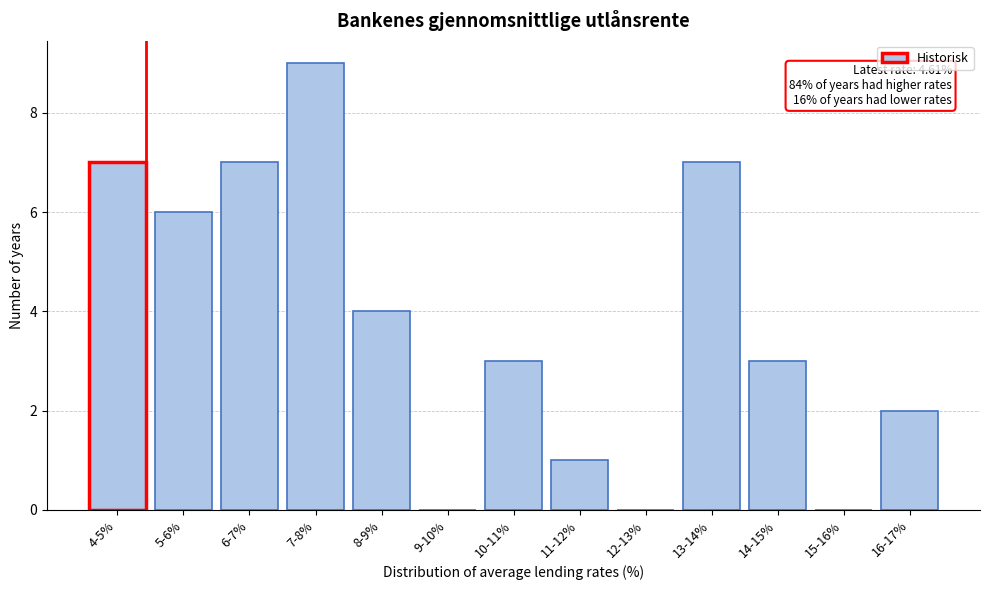

Reading right to left, transcribe all the data shown in this chart.

16-17%=2	15-16%=0	14-15%=3	13-14%=7	12-13%=0	11-12%=1	10-11%=3	9-10%=0	8-9%=4	7-8%=9	6-7%=7	5-6%=6	4-5%=7